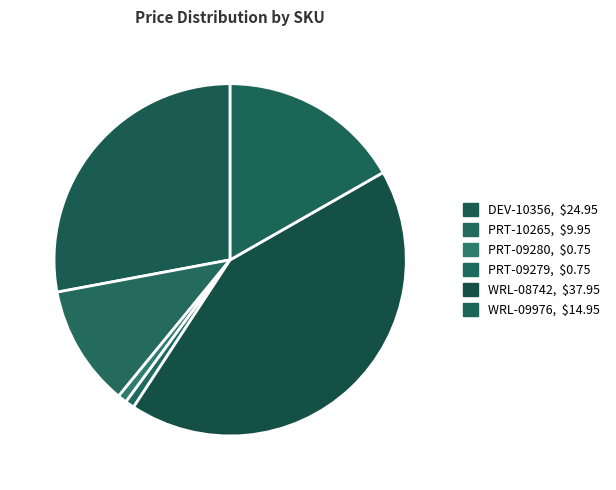

What is the ratio of the value at PRT-09279 to the value at PRT-10265?

0.1